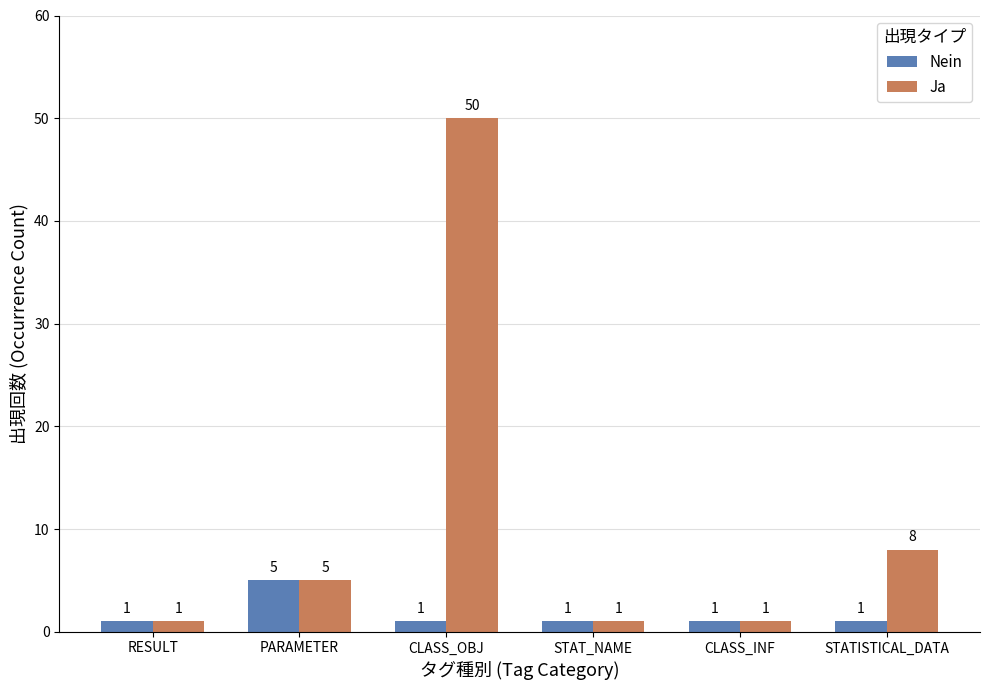

What are all the series names shown in the legend?

Nein, Ja